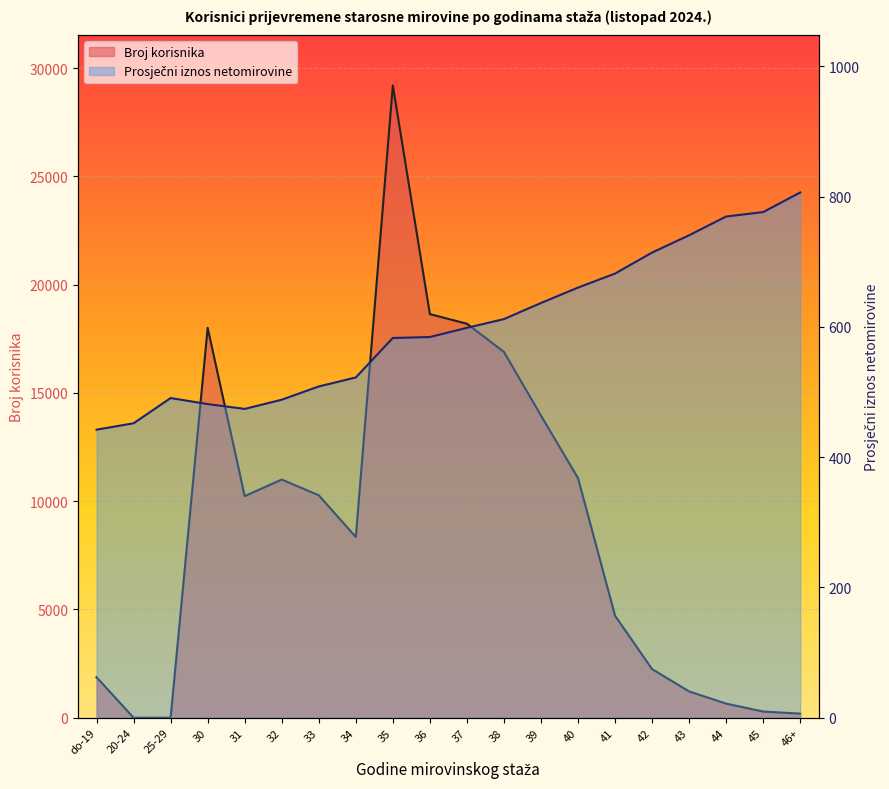

What is the approximate value of Prosječni iznos netomirovine at 38?

612.1